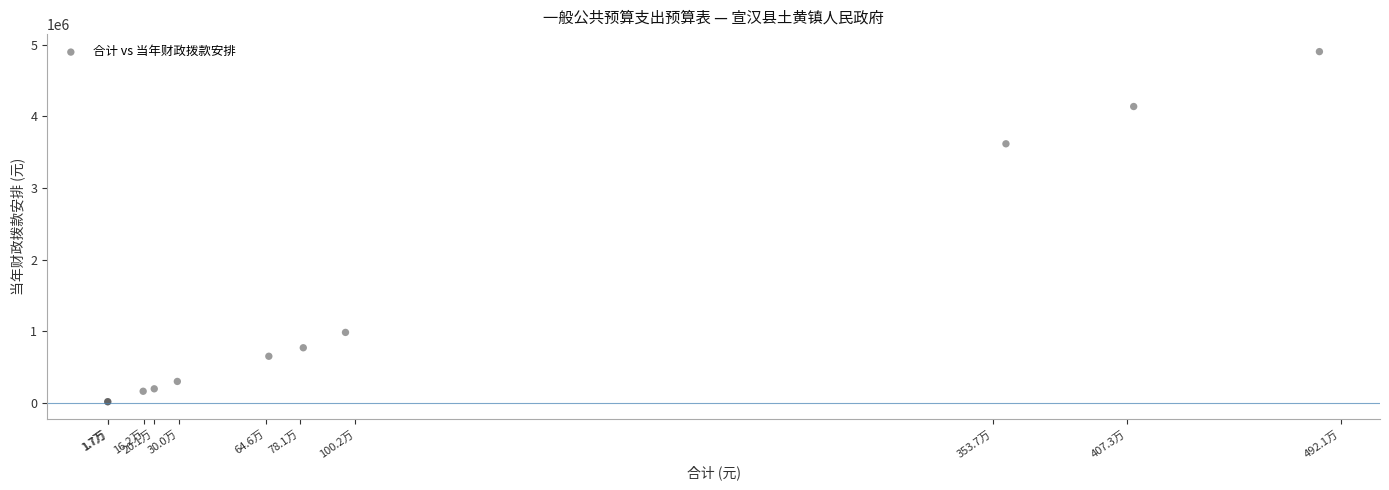

What Y value in the scatter plot is closest to 2459702?

3616654.1